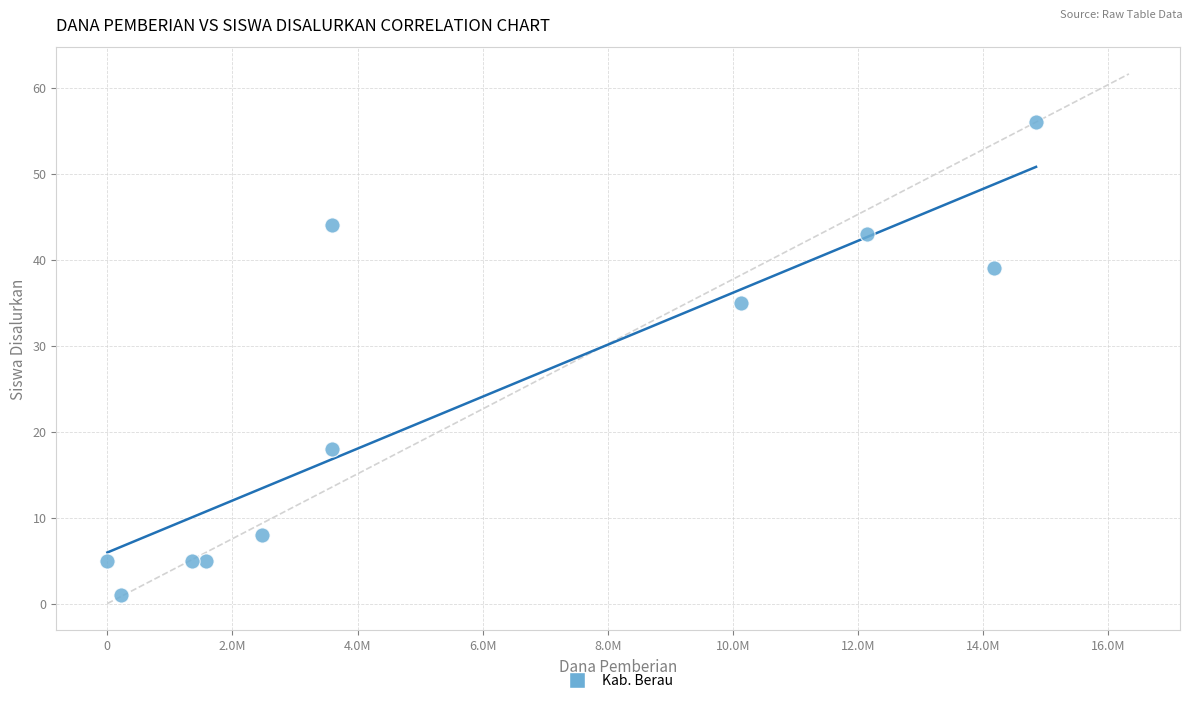

What is the range of X values (max minus min)?

14850000